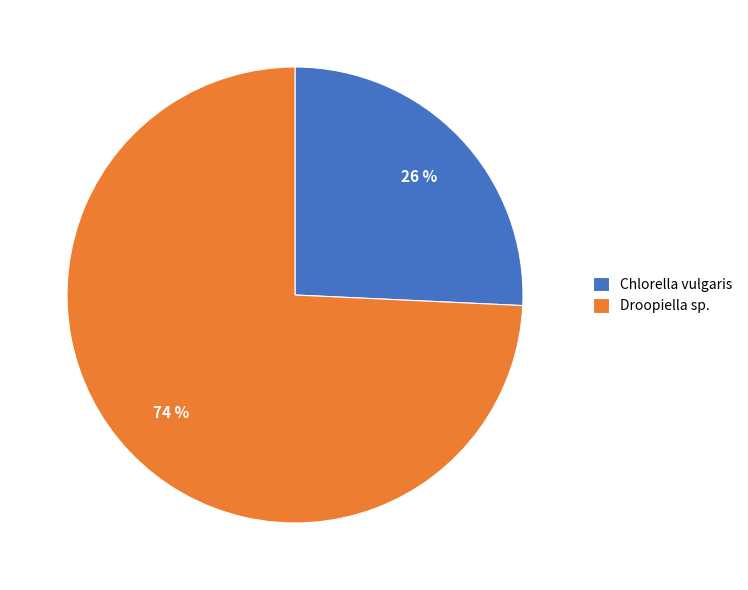

Count the number of slices in the pie.

2